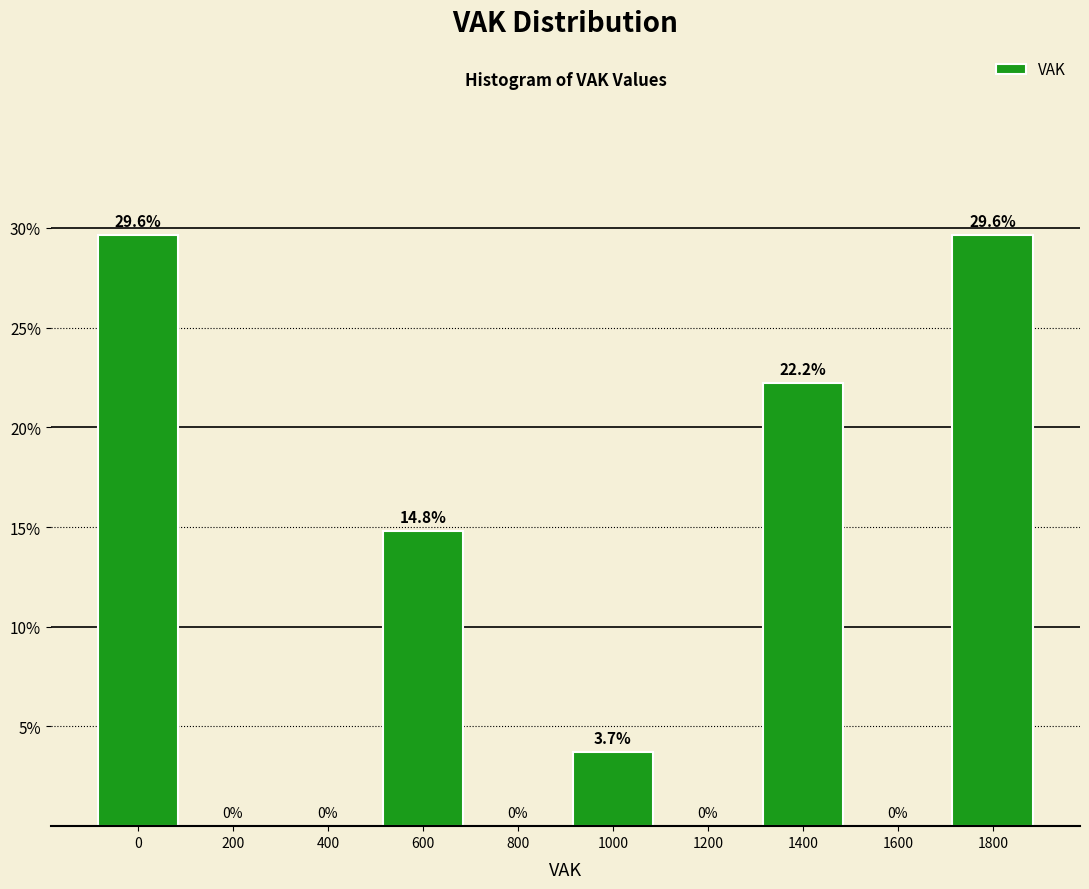

Reading right to left, extract all data points from this chart.

1800=29.6	1600=0.0	1400=22.2	1200=0.0	1000=3.7	800=0.0	600=14.8	400=0.0	200=0.0	0=29.6